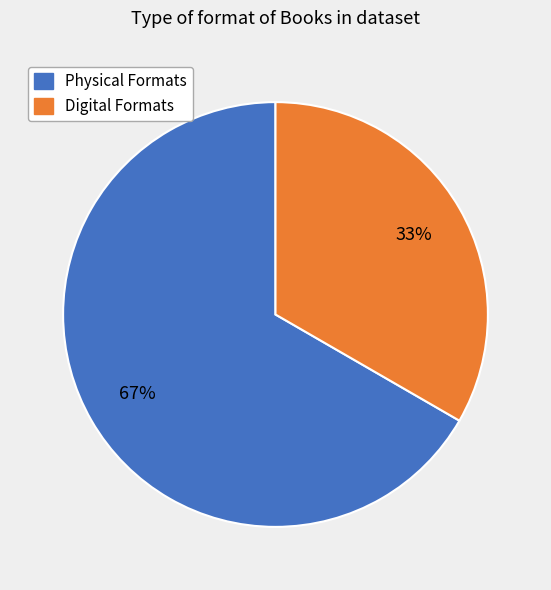

True or false: Digital Formats accounts for 27% of the total.

False